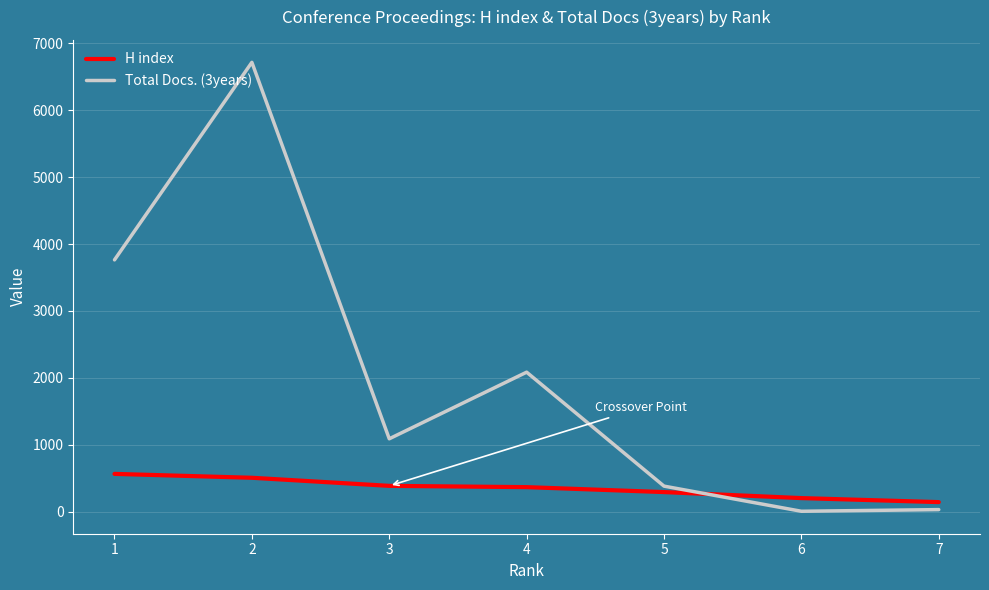

How many values in the Total Docs. (3years) series are below 1088?

3